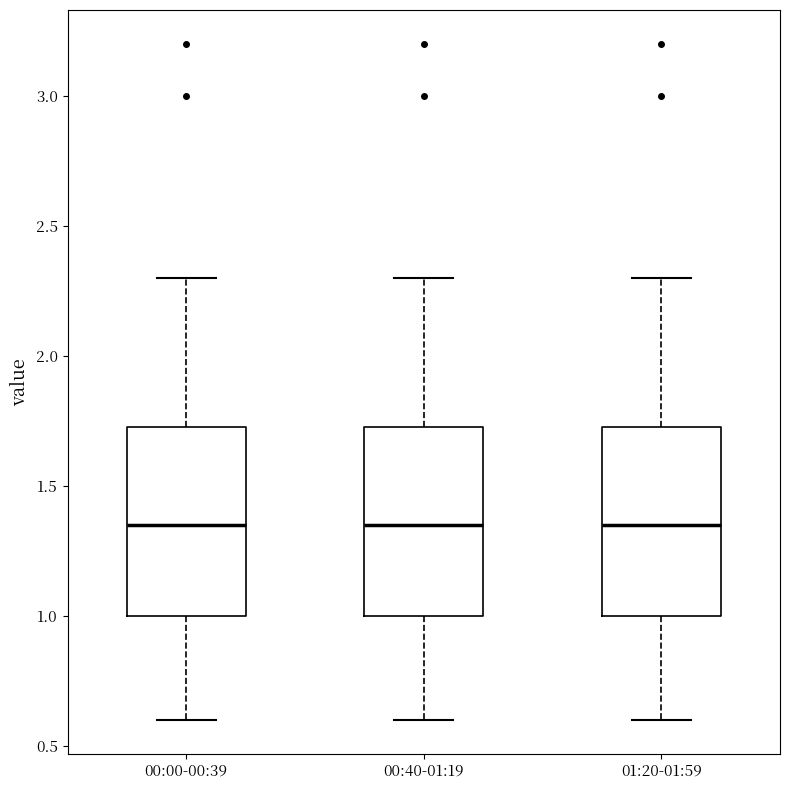

Where does the lower whisker of the box for 00:40-01:19 end on the y-axis? The values are not printed on the chart, so give them approximately, as read against the axis.

0.60